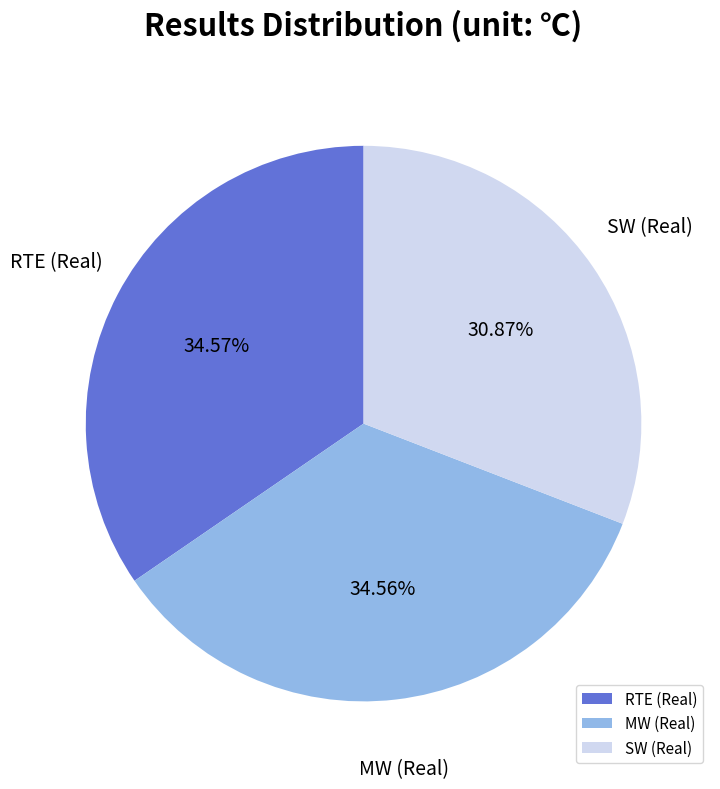

Combined, do MW (Real) and RTE (Real) account for over 50%?

Yes